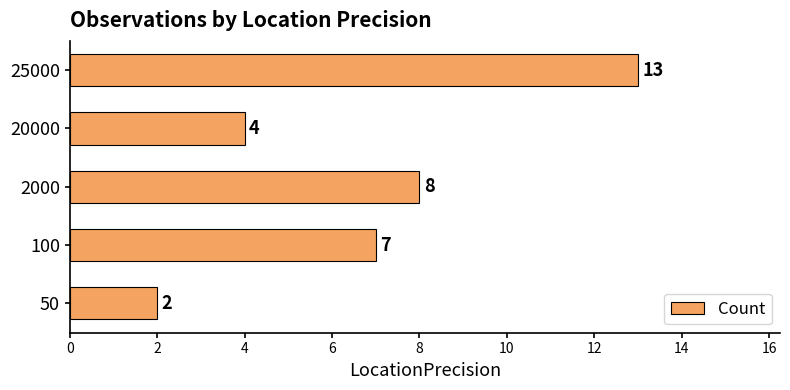

Count the number of categories in the chart.

5